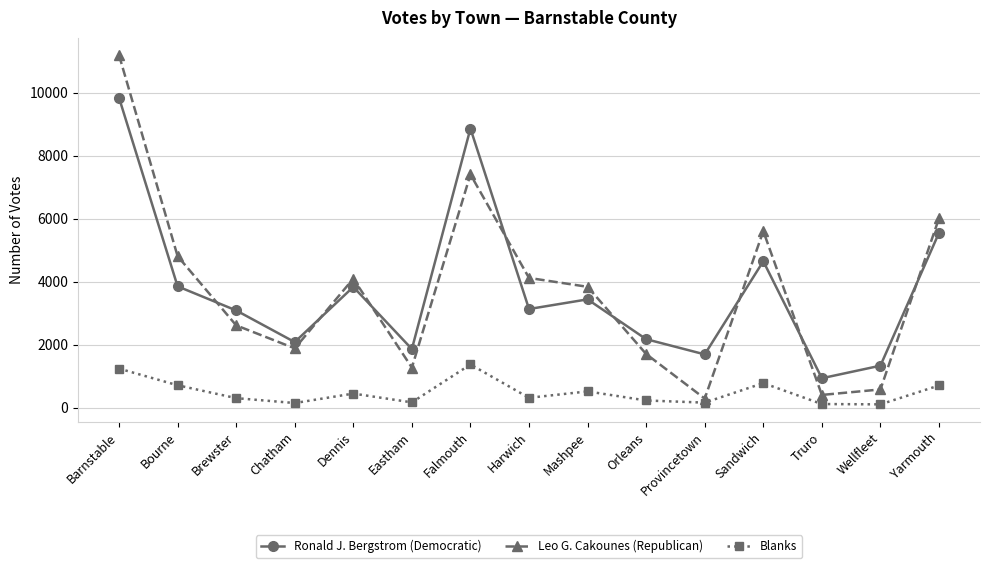

What is the label of the 14th point from the right?

Bourne